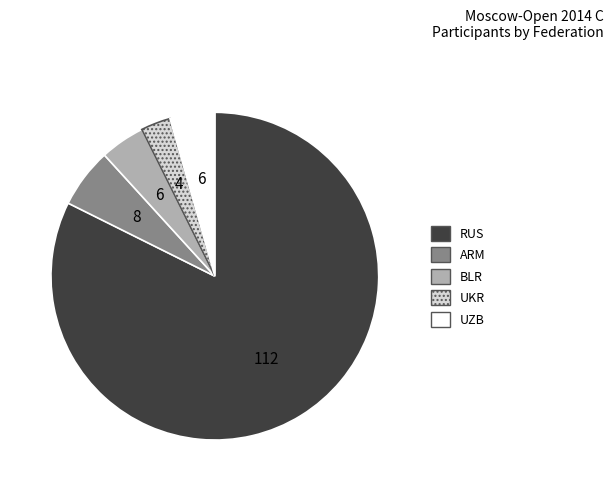

True or false: RUS accounts for 97% of the total.

False